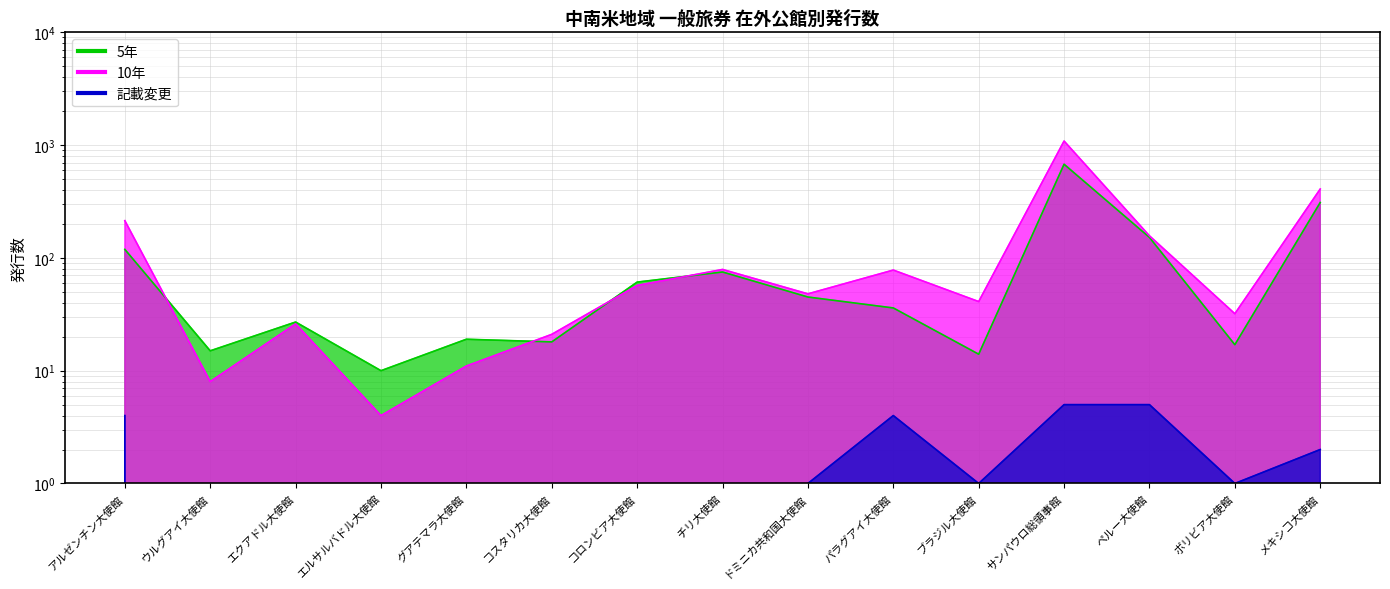

At how many categories does at least one series exceed 161?

3